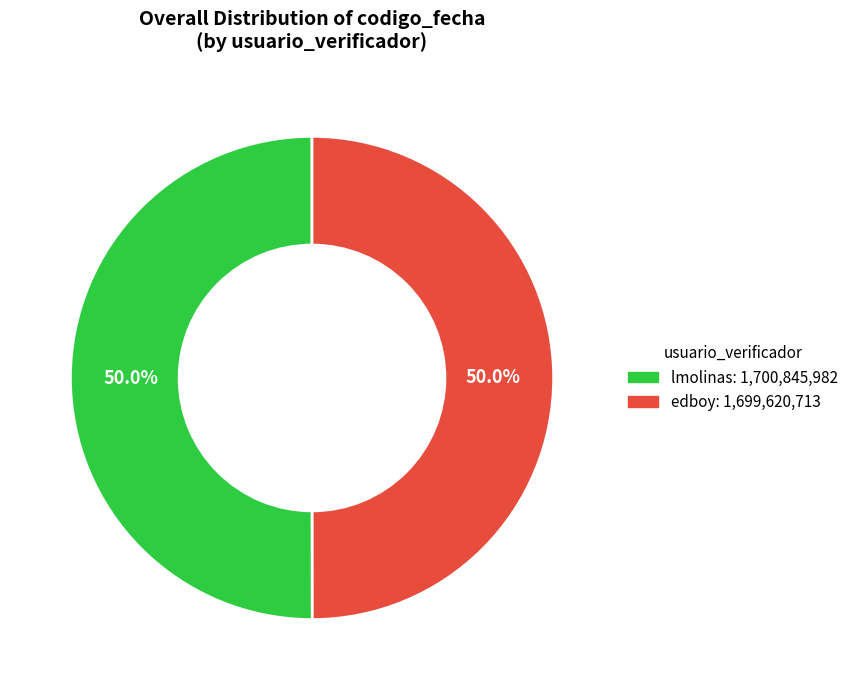

What percentage is NOT represented by lmolinas?

50.0%